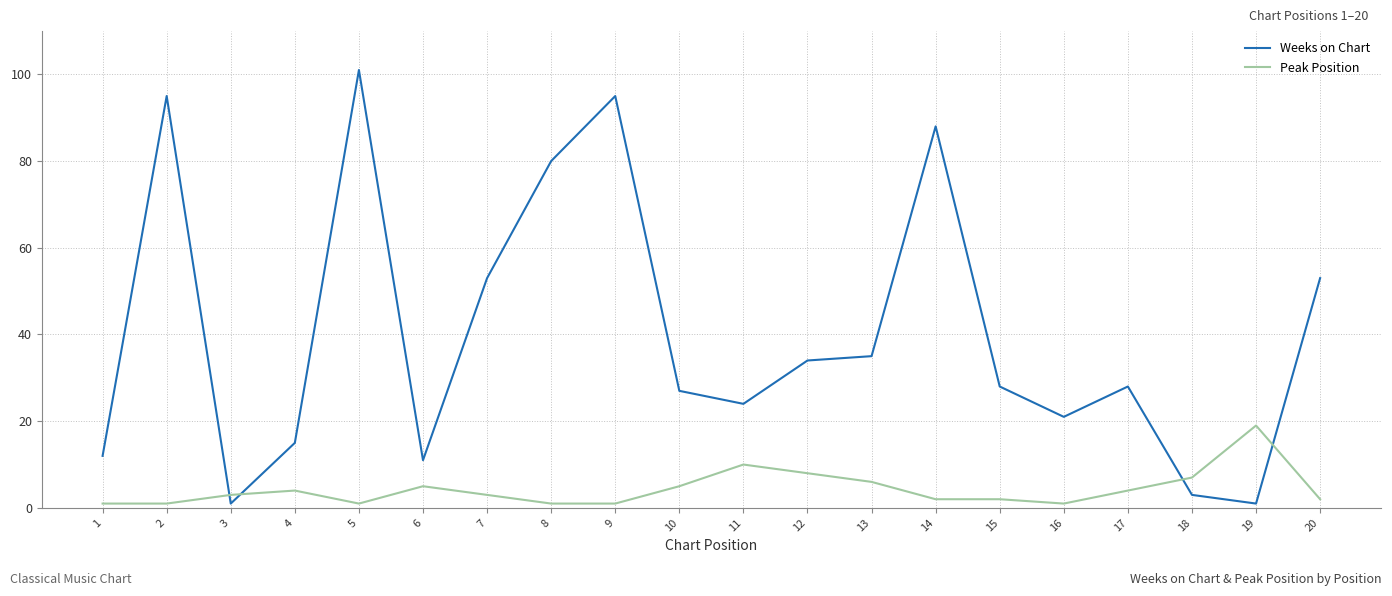

True or false: Peak Position has a value of 1 at 2.

True